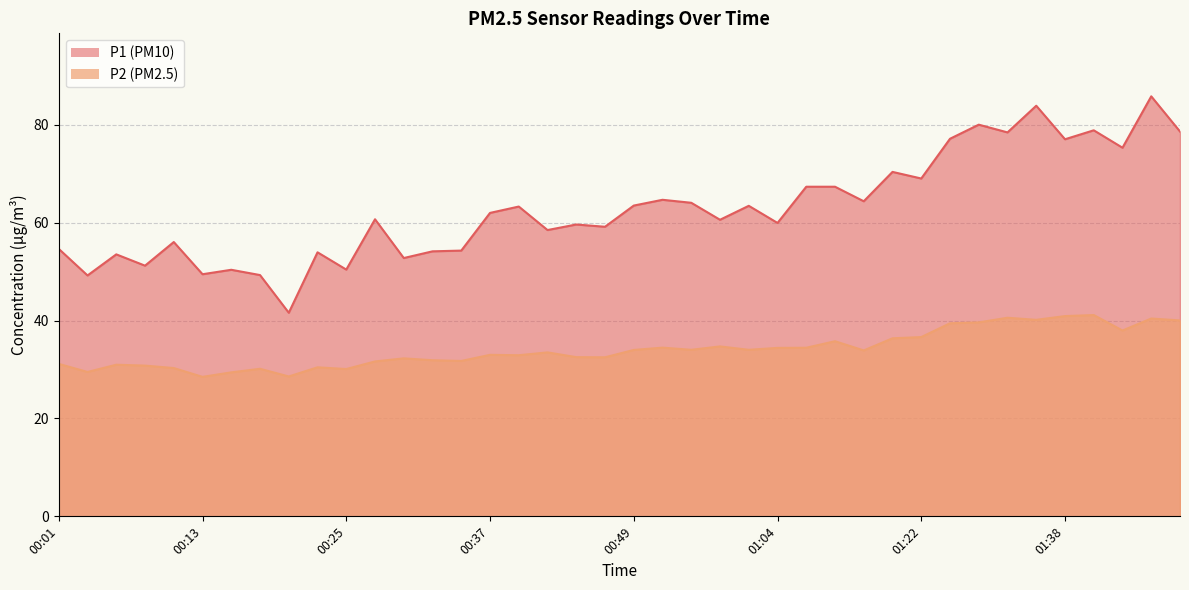

Reading right to left, transcribe all the data shown in this chart.

P1: 01:47=78.6	01:45=85.8	01:43=75.3	01:40=78.9	01:38=77.0	01:35=83.9	01:33=78.5	01:30=80.0	01:28=77.2	01:22=69.0	01:17=70.4	01:12=64.4	01:10=67.3	01:07=67.3	01:04=60.0	00:59=63.5	00:57=60.6	00:54=64.1	00:52=64.7	00:49=63.5	00:47=59.2	00:44=59.6	00:42=58.5	00:40=63.3	00:37=62.0	00:35=54.3	00:32=54.1	00:30=52.8	00:27=60.7	00:25=50.4	00:23=54.0	00:20=41.6	00:18=49.3	00:15=50.4	00:13=49.5	00:11=56.0	00:08=51.2	00:06=53.5	00:03=49.2	00:01=54.6
P2: 01:47=40.0	01:45=40.4	01:43=38.0	01:40=41.1	01:38=40.9	01:35=40.1	01:33=40.6	01:30=39.6	01:28=39.5	01:22=36.6	01:17=36.4	01:12=33.9	01:10=35.8	01:07=34.5	01:04=34.4	00:59=34.0	00:57=34.7	00:54=34.0	00:52=34.5	00:49=34.0	00:47=32.5	00:44=32.5	00:42=33.5	00:40=32.9	00:37=33.0	00:35=31.8	00:32=31.9	00:30=32.3	00:27=31.6	00:25=30.1	00:23=30.4	00:20=28.6	00:18=30.1	00:15=29.4	00:13=28.5	00:11=30.3	00:08=30.8	00:06=31.0	00:03=29.5	00:01=31.1